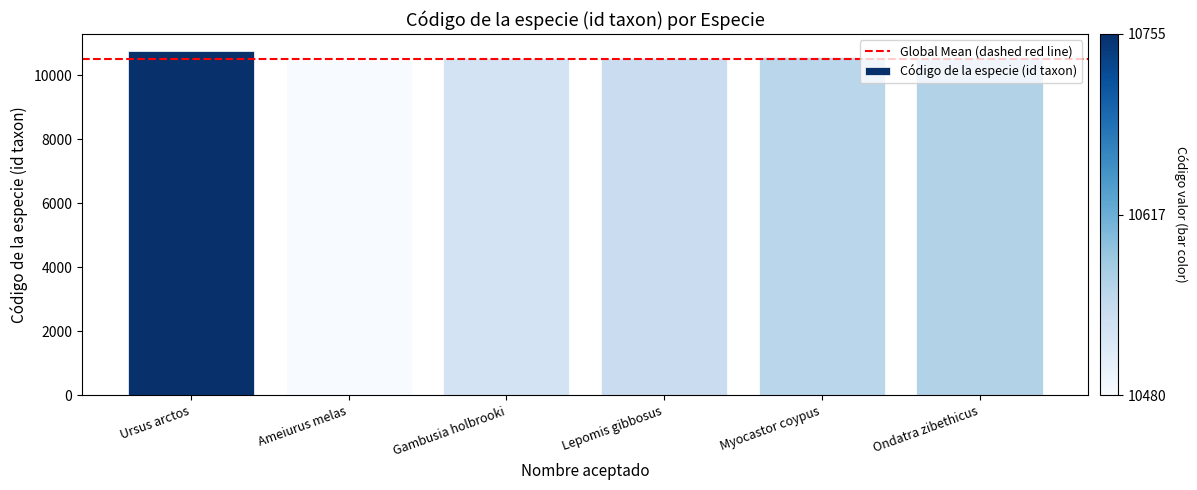

What is the change in value from Ursus arctos to Gambusia holbrooki?

-224